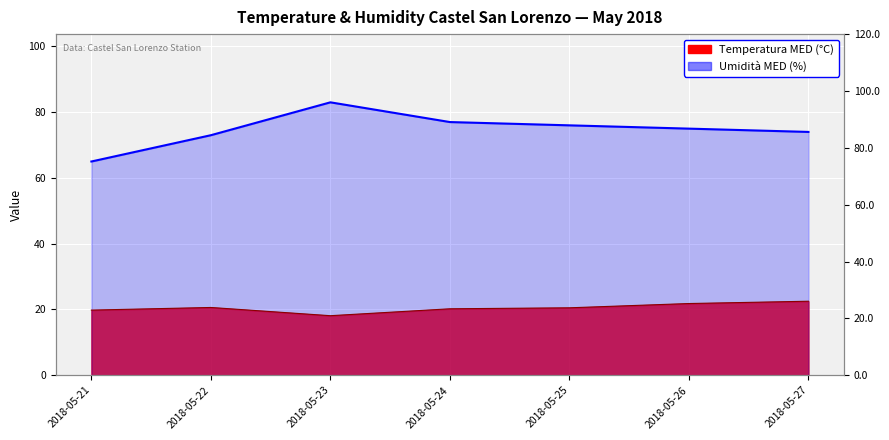

Which series changed the most between 2018-05-21 and 2018-05-24?

Umidità MED (%)